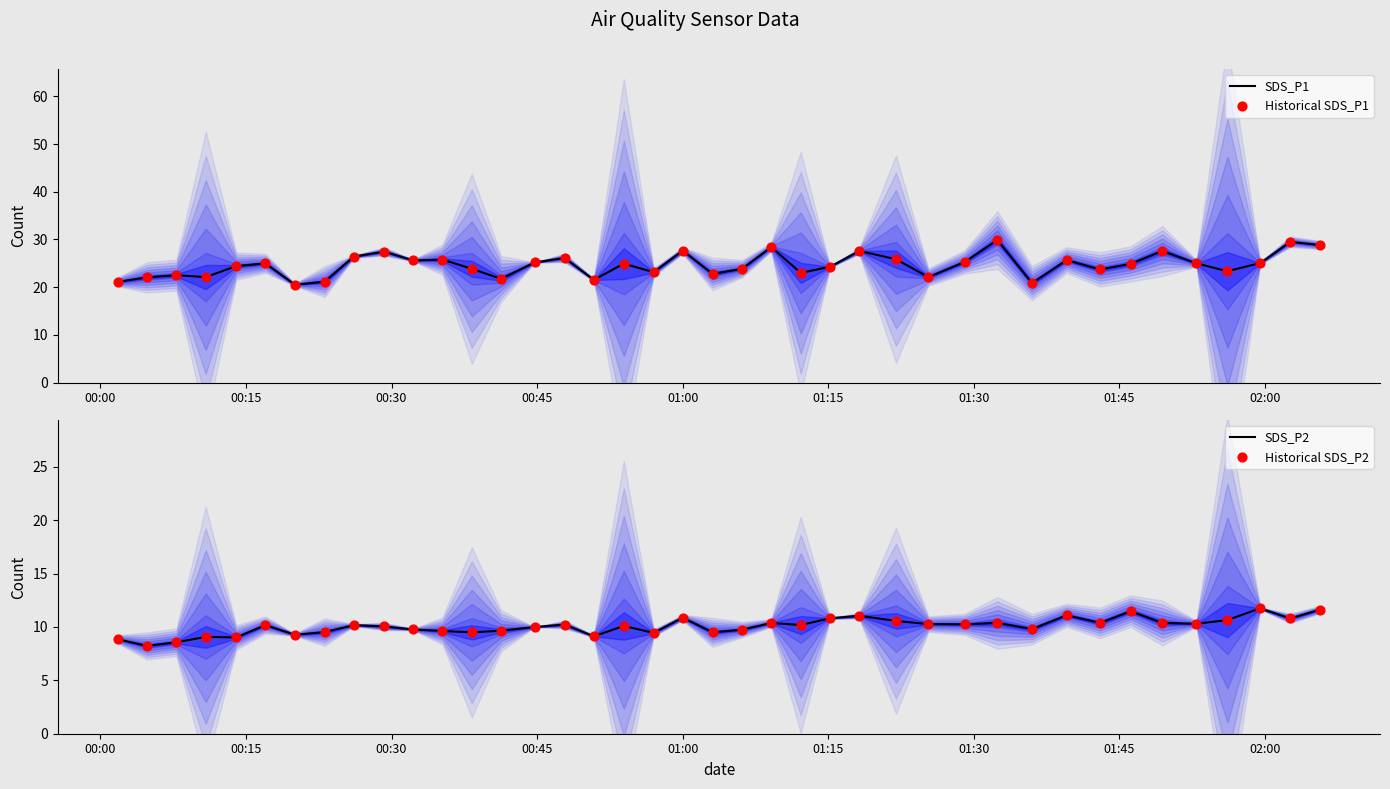

Which series contains the lowest Y value?

SDS_P2